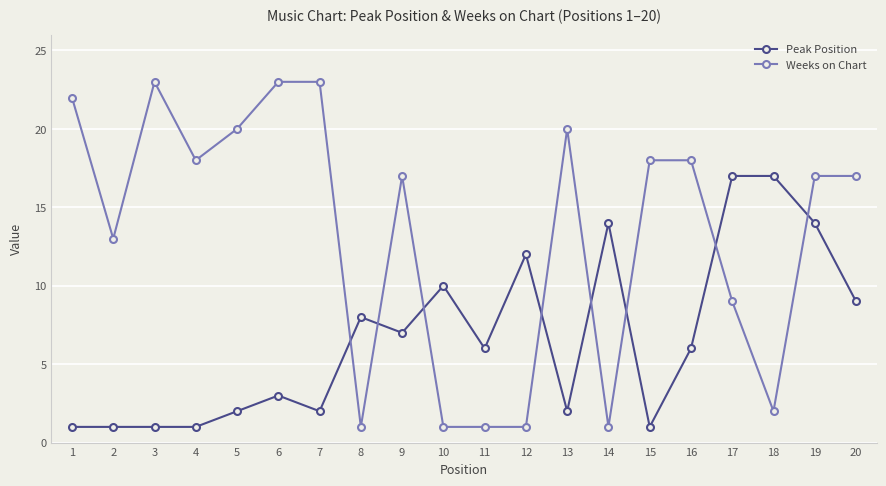

What is the value of the Peak Position point at the 14th from the left?

14